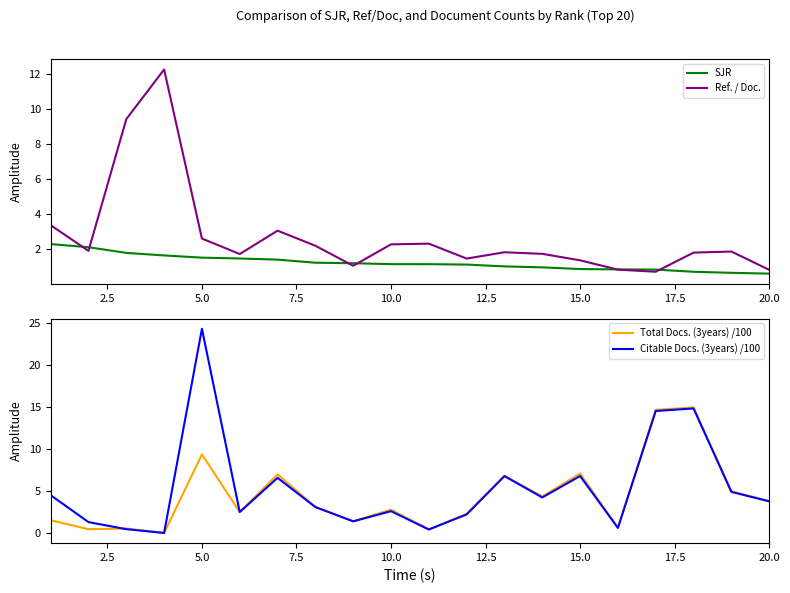

Which category has the highest value in the Citable Docs. (3years) /100 series?

5.0